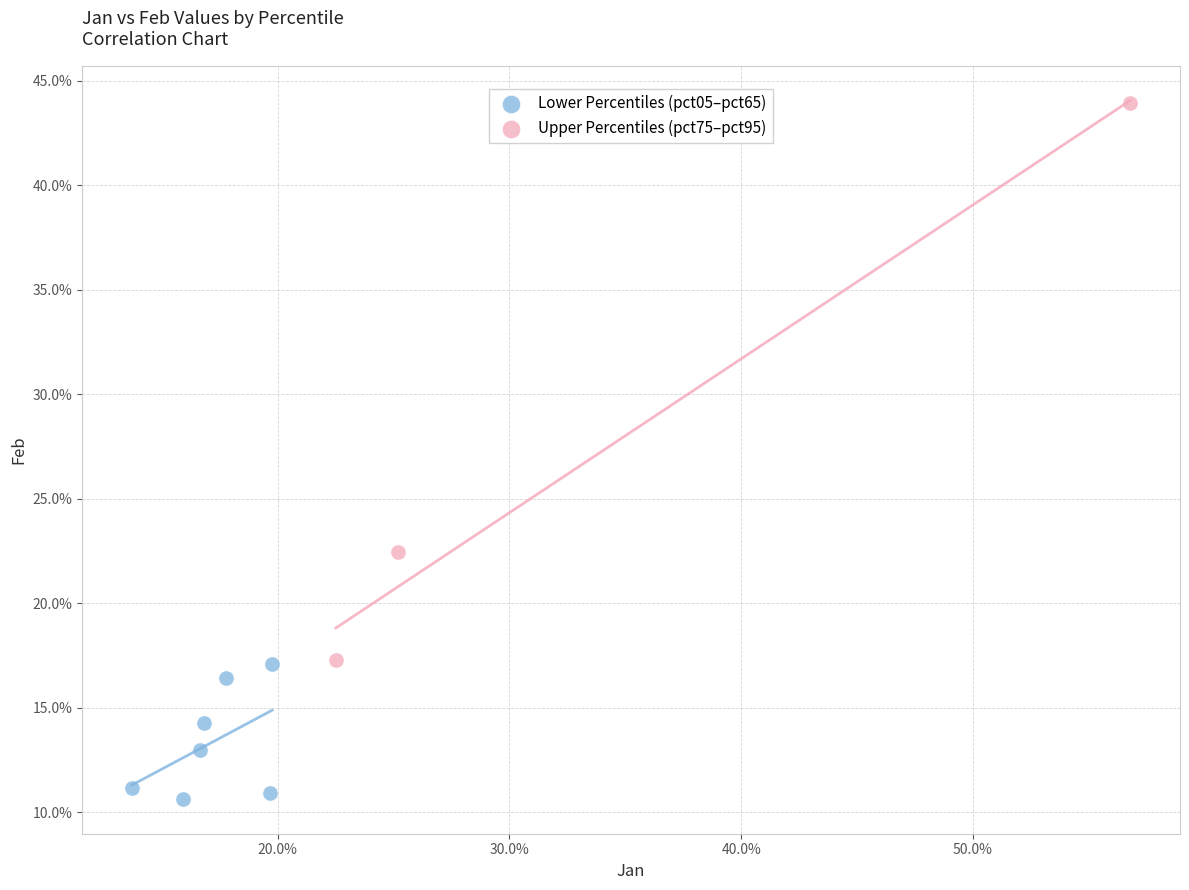

Which series reaches the minimum Y coordinate?

Lower Percentiles (pct05–pct65)